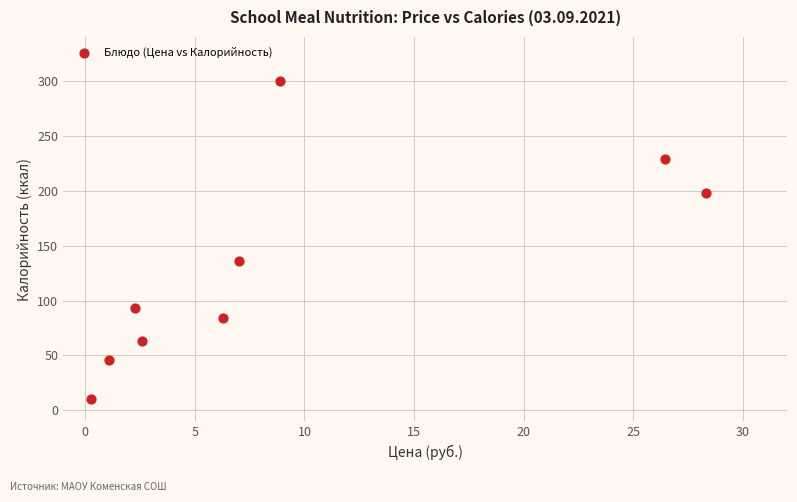

What is the average Y value?

129